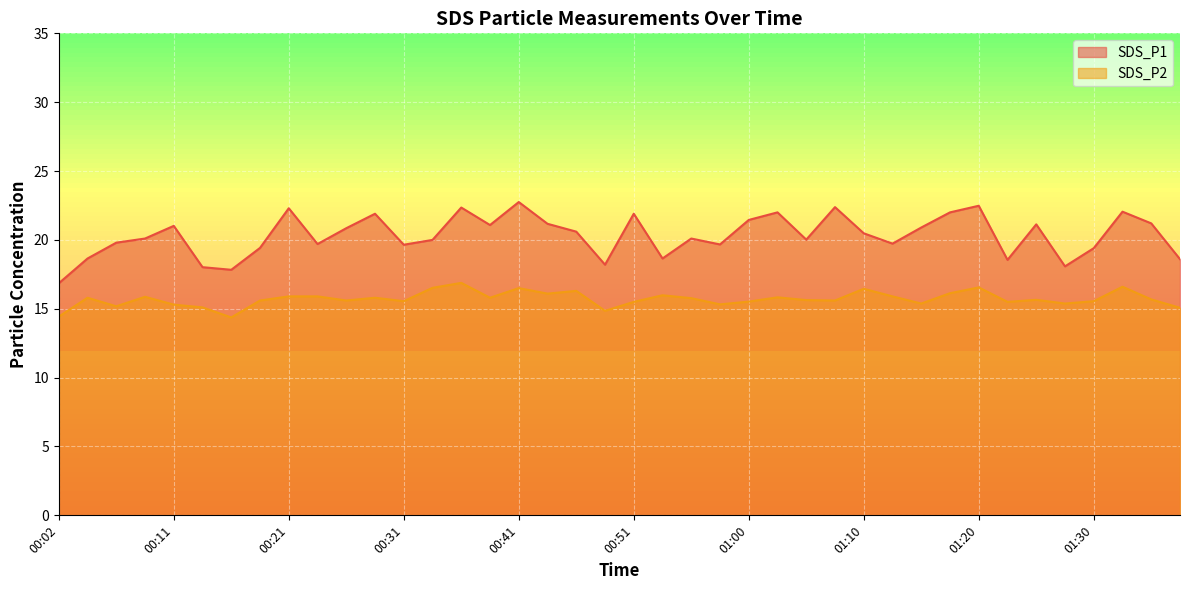

Which series has the widest spread of values?

SDS_P1